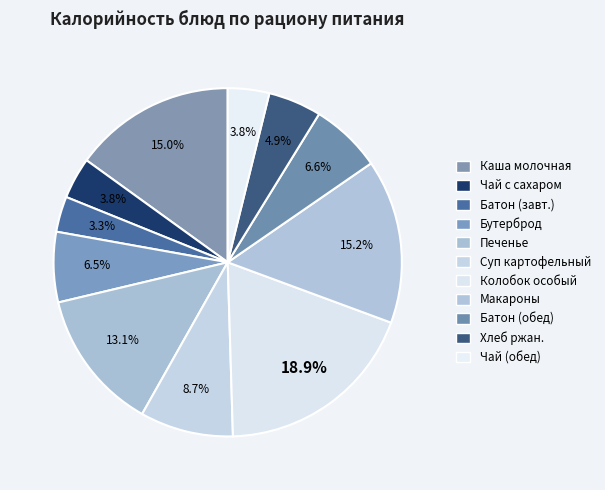

To the nearest percent, what is the difference between the largest and smallest slice percentages?

16%